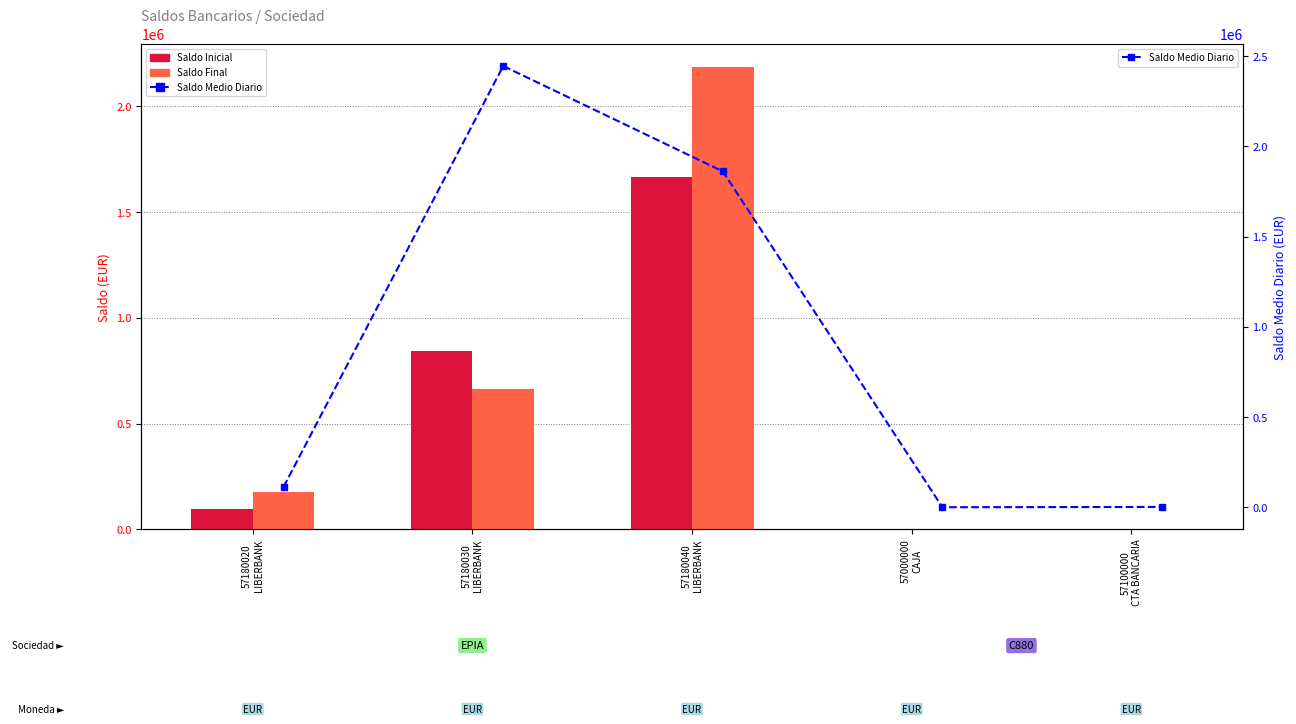

Which category has the highest value in the Saldo Final series?

57180040
LIBERBANK